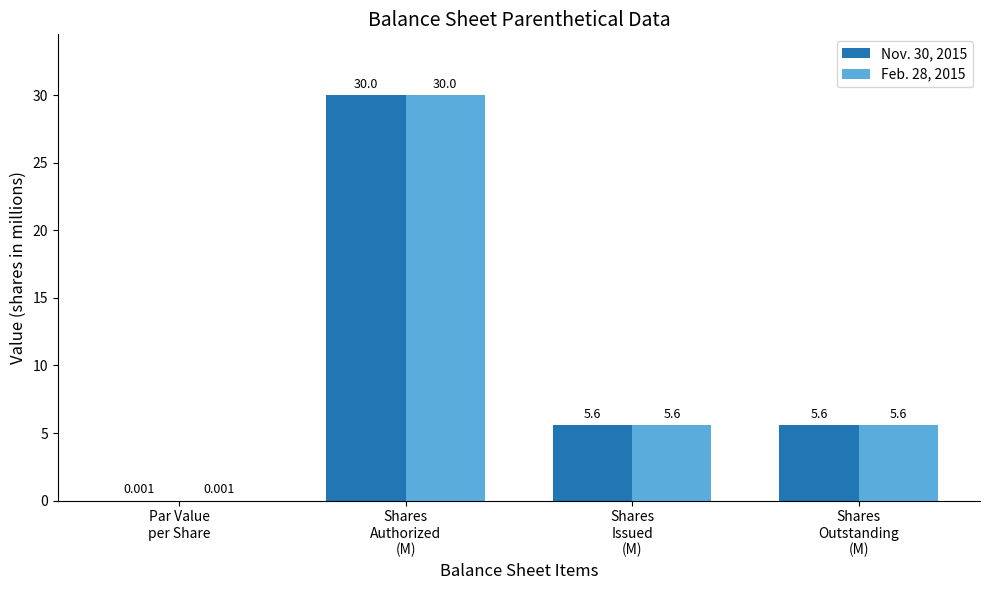

How many data points does each series have?

4